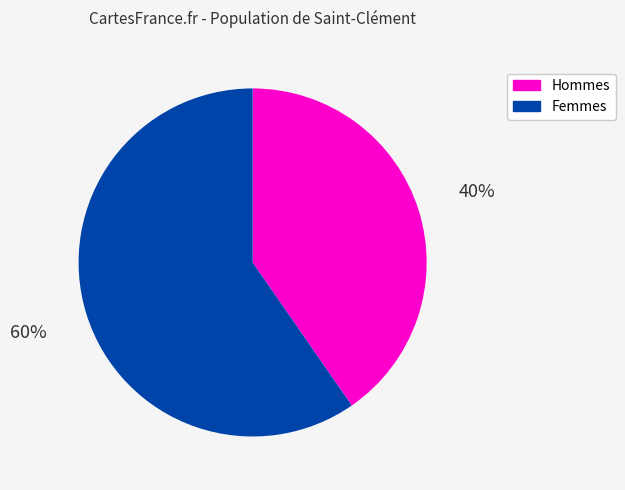

Is there any slice that represents more than half of the pie?

Yes